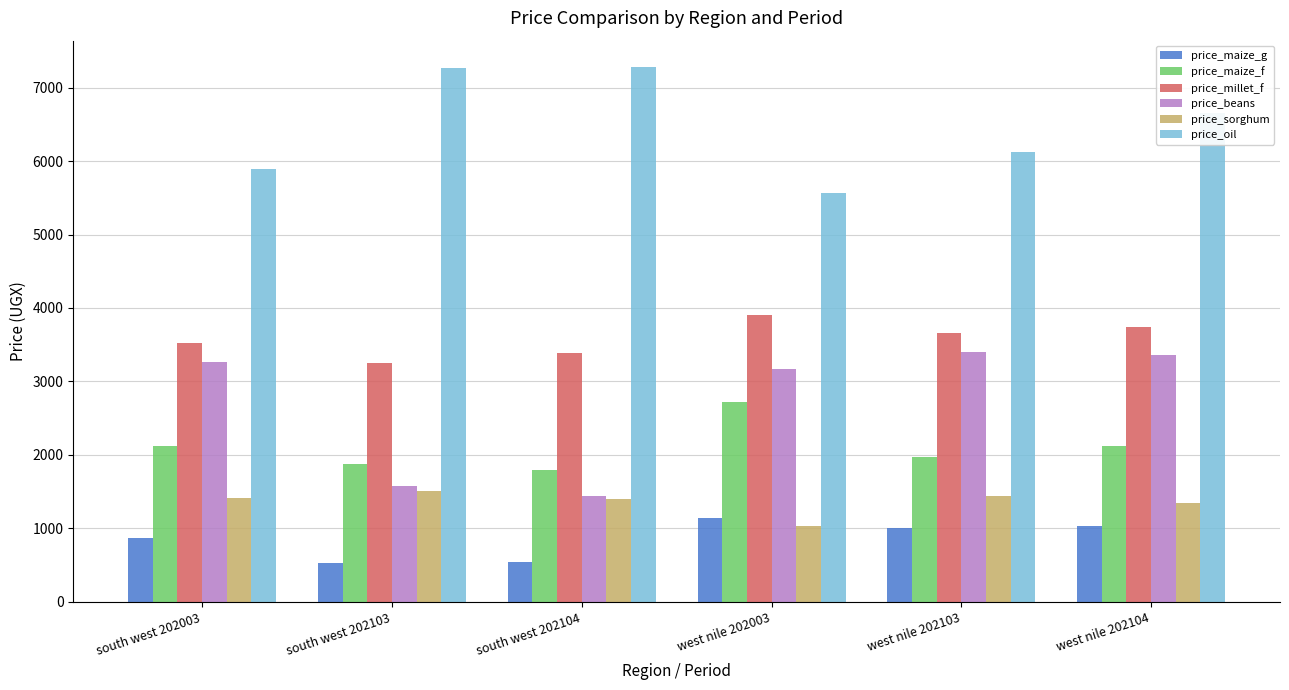

Rank the series by their maximum value, from lowest to highest.

price_maize_g, price_sorghum, price_maize_f, price_beans, price_millet_f, price_oil